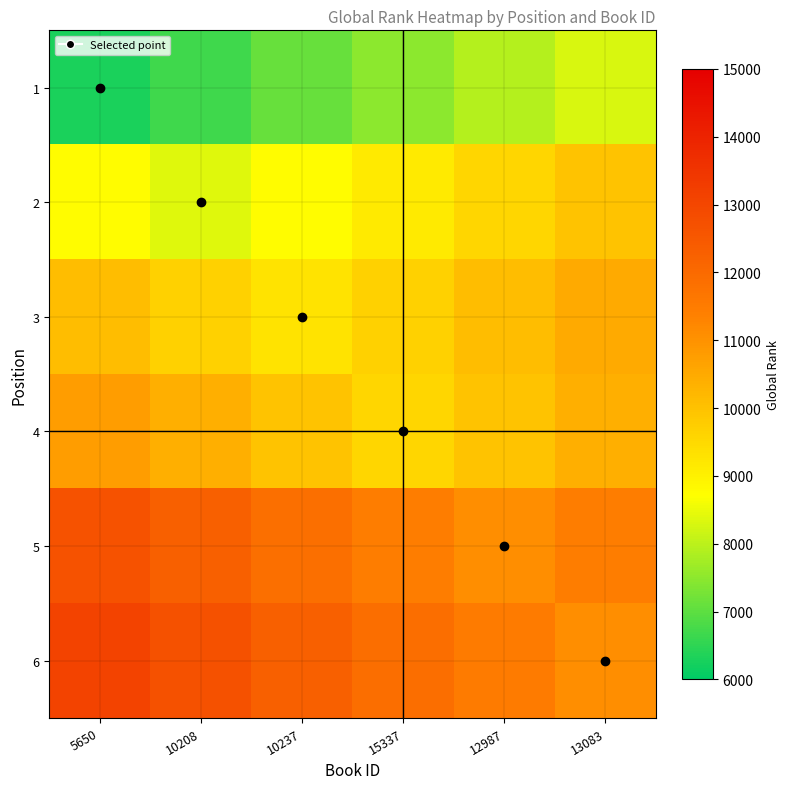

Reading left to right, transcribe all the data shown in this chart.

1: 5650=6299	10208=6699	10237=7099	15337=7499	12987=7899	13083=8299
2: 5650=8756	10208=8356	10237=8756	15337=9156	12987=9556	13083=9956
3: 5650=10085	10208=9685	10237=9285	15337=9685	12987=10085	13083=10485
4: 5650=10767	10208=10367	10237=9967	15337=9567	12987=9967	13083=10367
5: 5650=12663	10208=12263	10237=11863	15337=11463	12987=11063	13083=11463
6: 5650=13086	10208=12686	10237=12286	15337=11886	12987=11486	13083=11086